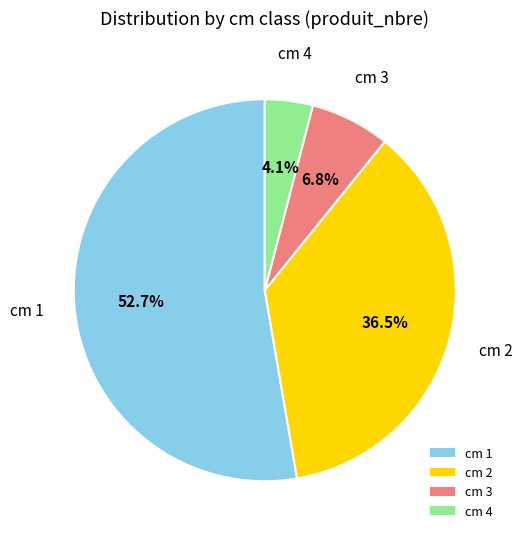

What is the ratio of the value at cm 4 to the value at cm 3?

0.6